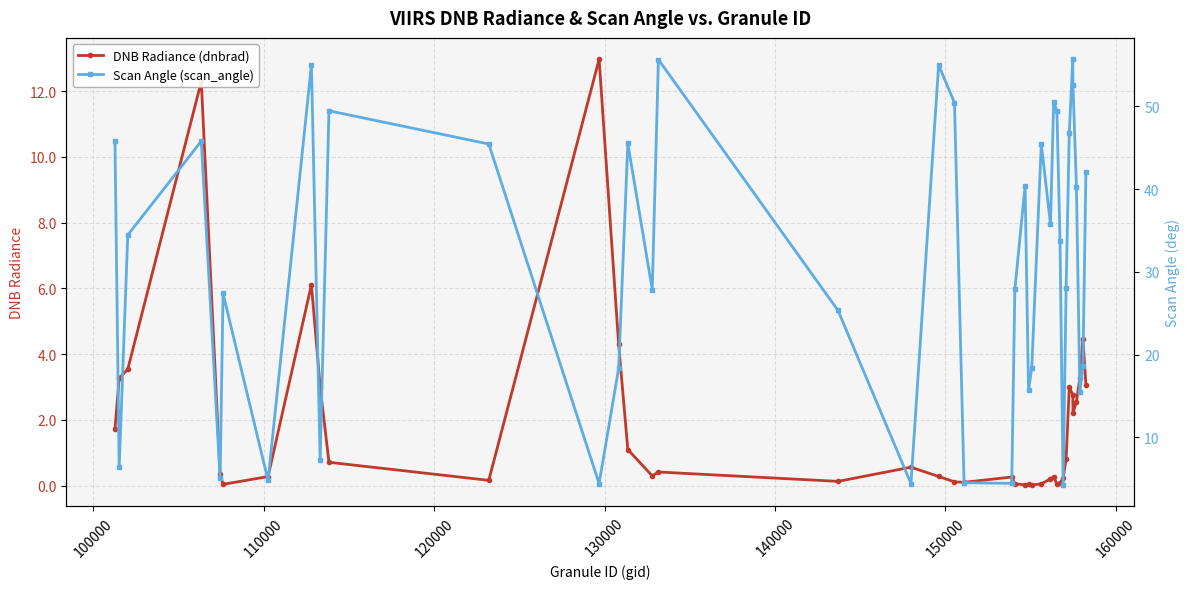

Is this an area chart (filled region under the line)?

No